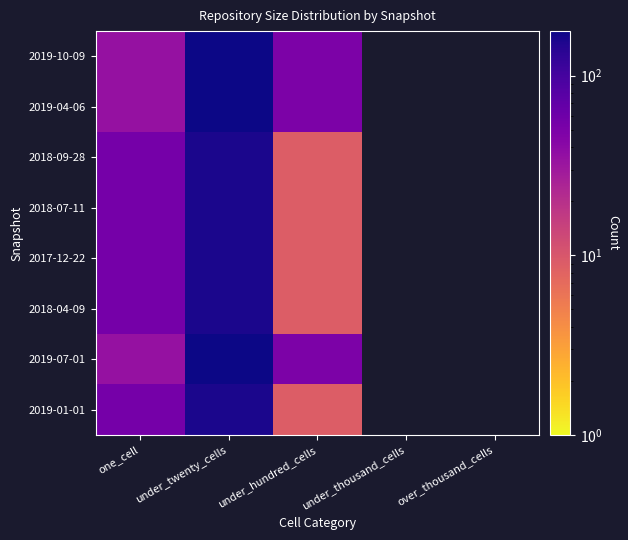

Is it true that 2019-07-01 equals 177.0 at under_twenty_cells?

True